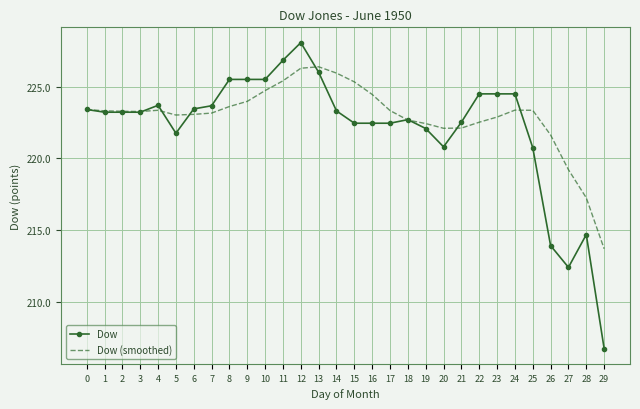

At 16, list the series in order from largest to smallest.

Dow (smoothed), Dow